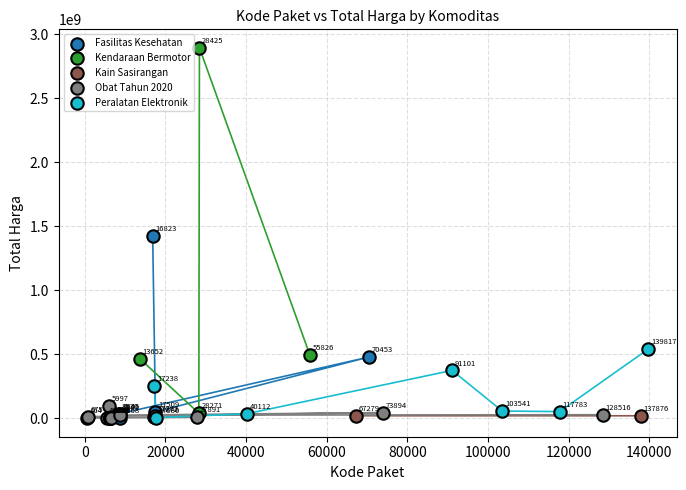

Which series reaches the minimum Y coordinate?

Obat Tahun 2020